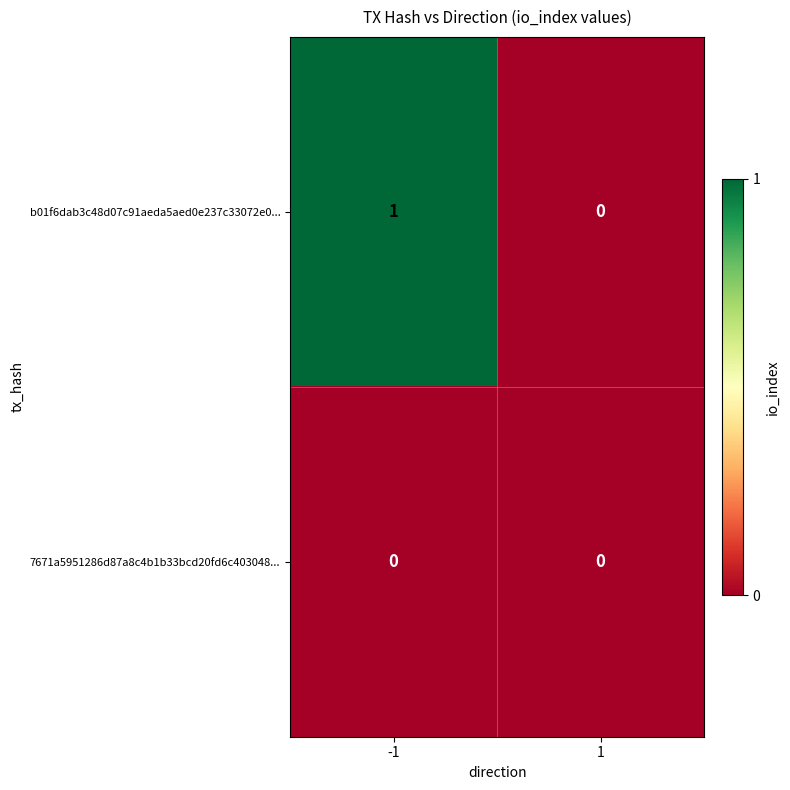

Is it true that 7671a5951286d87a8c4b1b33bcd20fd6c403048... equals 0 at 1?

True